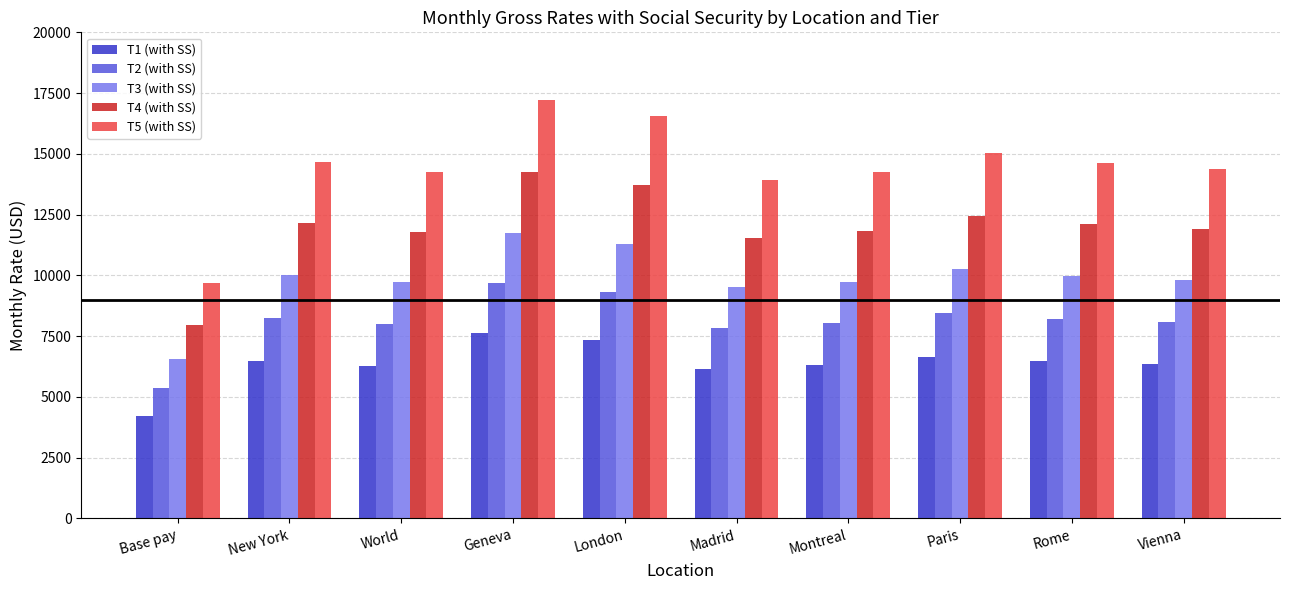

Which series has the largest range (max minus min)?

T5 (with SS)